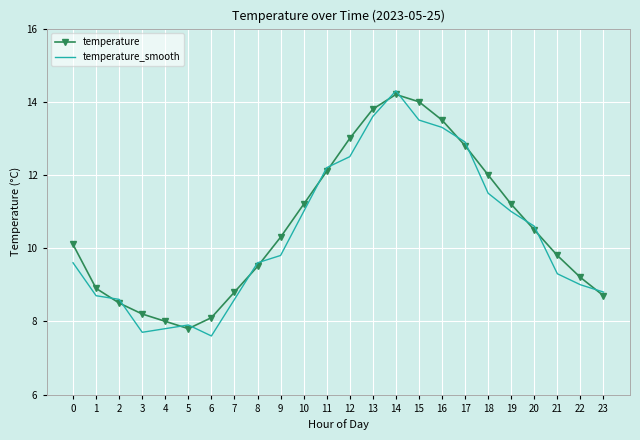

At how many categories does at least one series exceed 11?

10